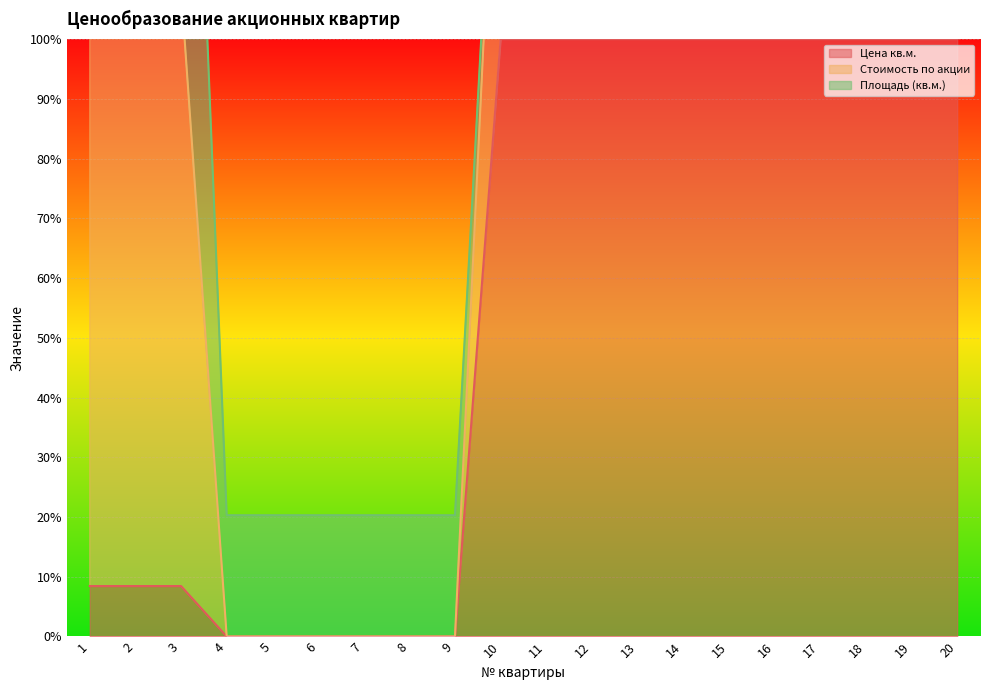

What is the approximate value of Стоимость по акции at 10?

159.1